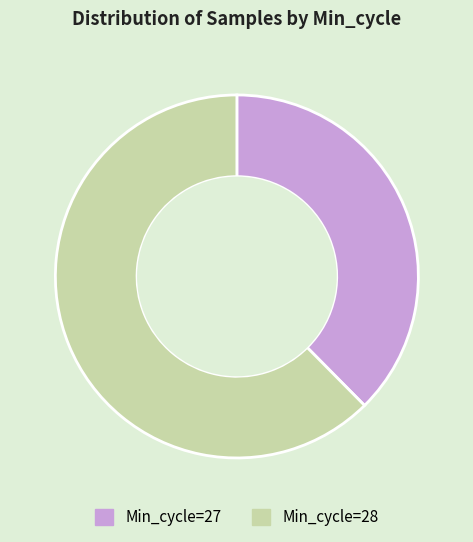

Is there any slice that represents more than half of the pie?

Yes